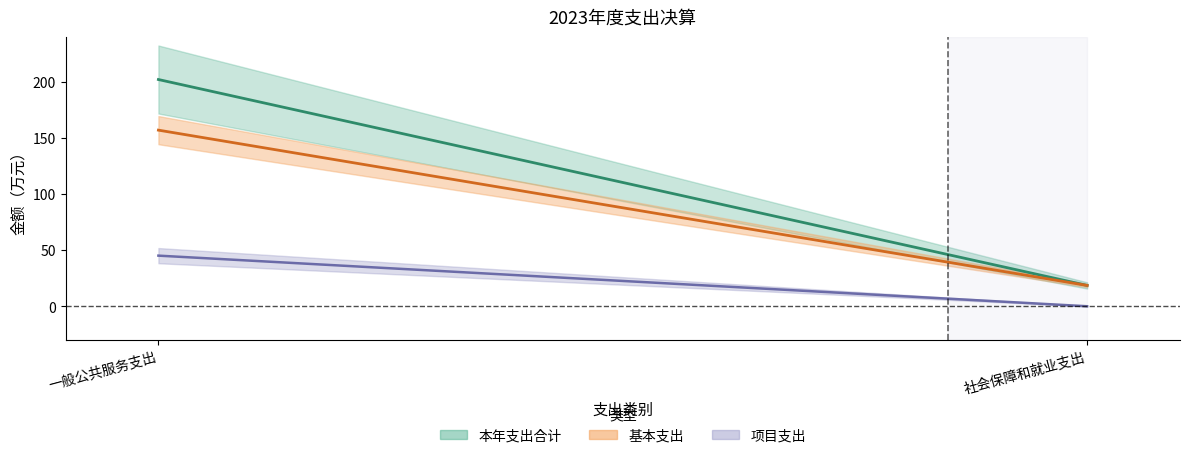

Is it true that 本年支出合计 equals 18.6 at 社会保障和就业支出?

True